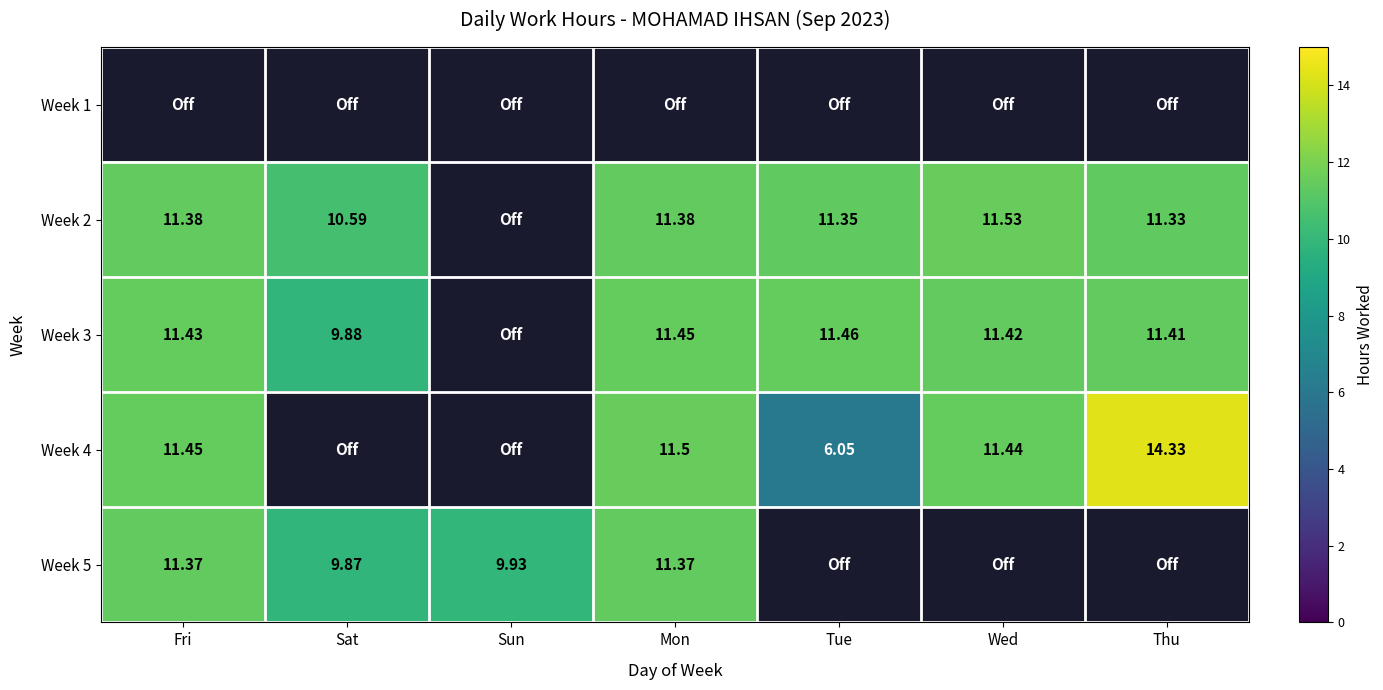

Is it true that Week 4 equals 14.3 at Thu?

True